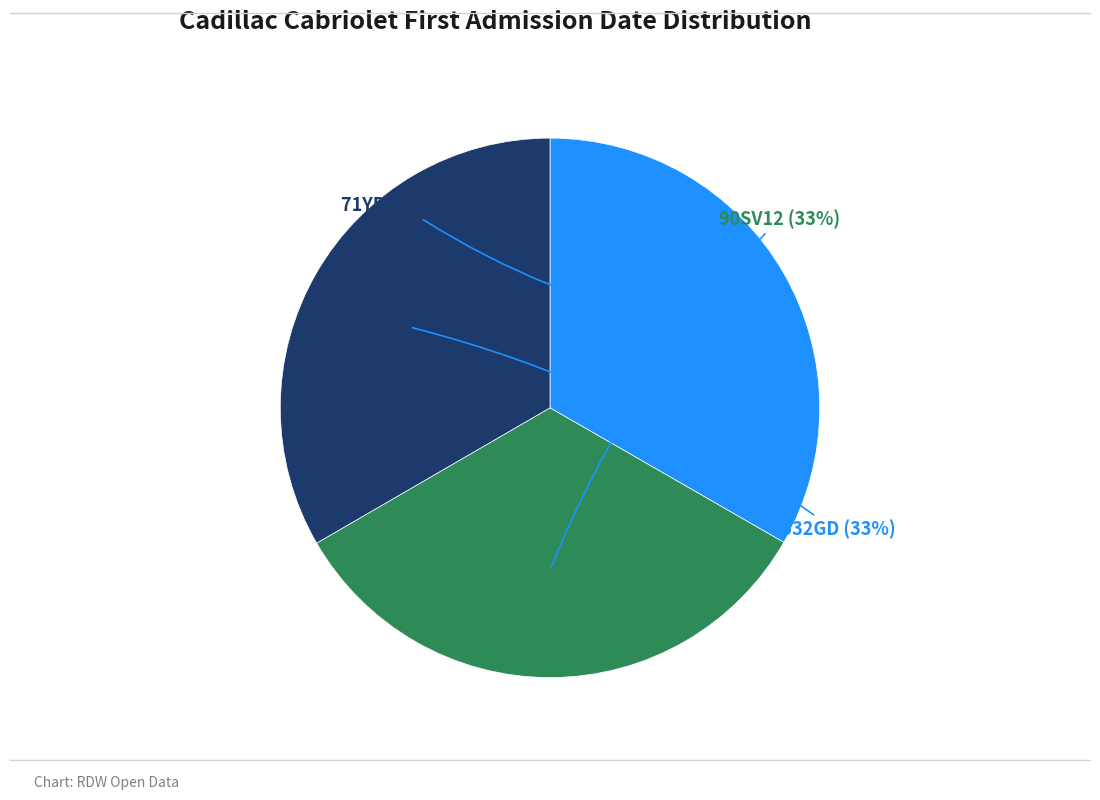

Does any single category account for the majority?

No